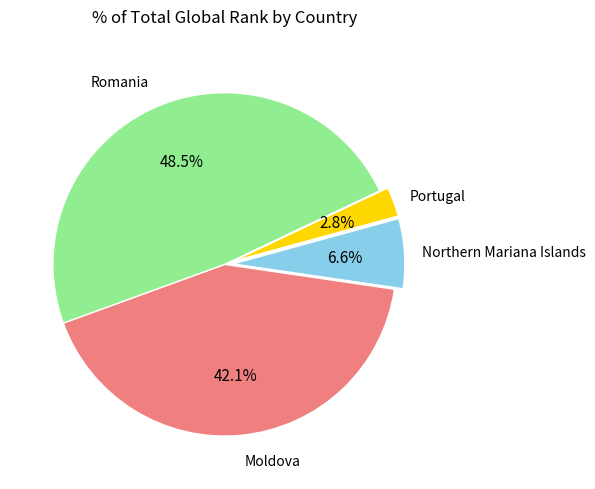

What is the ratio of the value at Portugal to the value at Northern Mariana Islands?

0.4